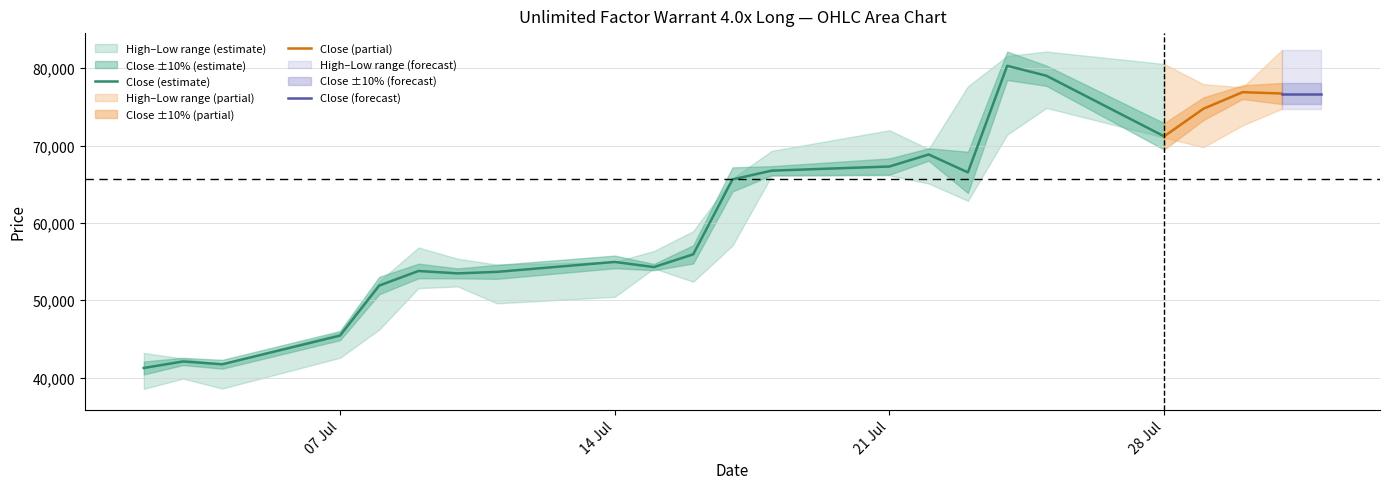

What is the average value of the Low series?

58348